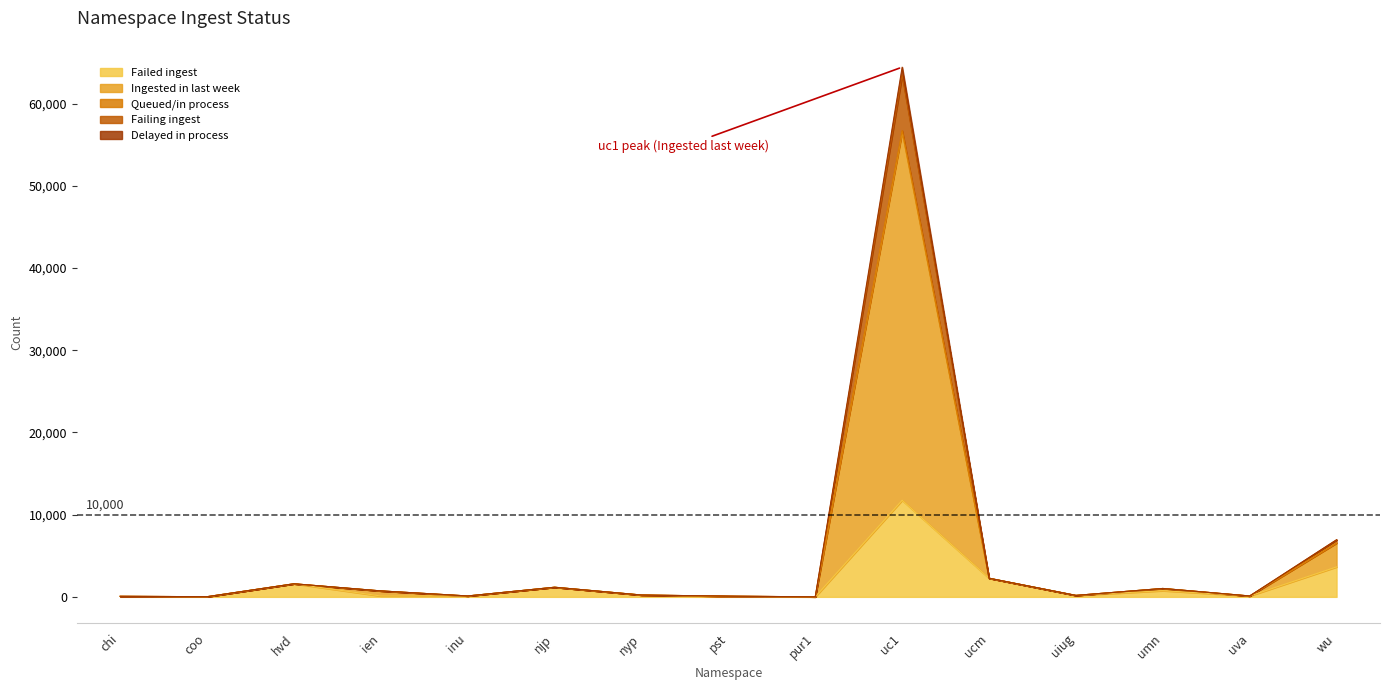

At which category does Delayed in process reach its first local peak?

hvd